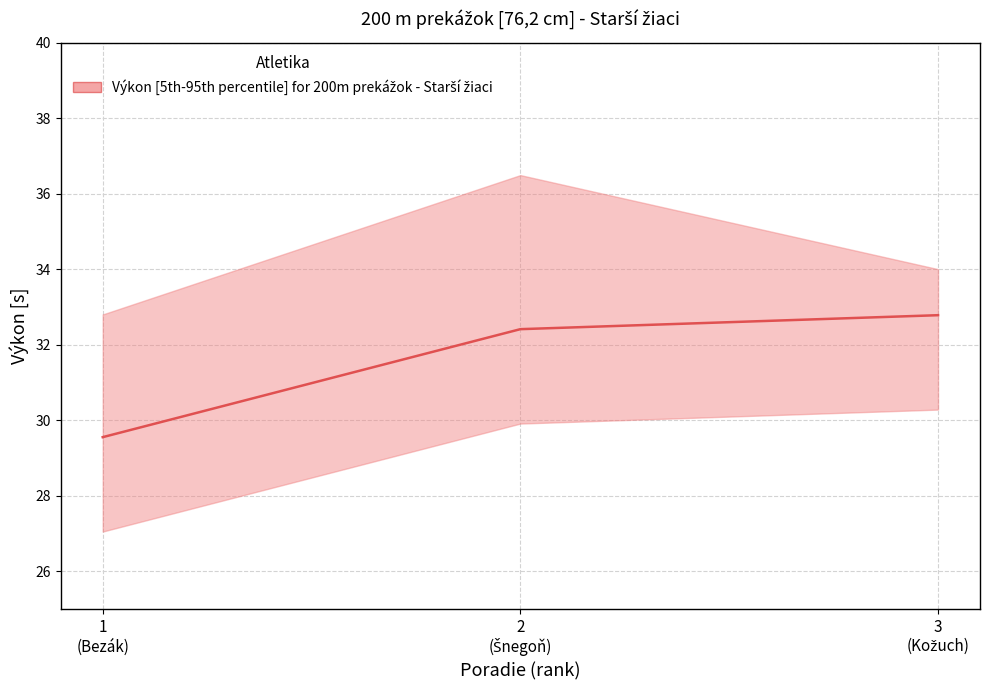

What is the label of the 1st point from the left?

1
(Bezák)